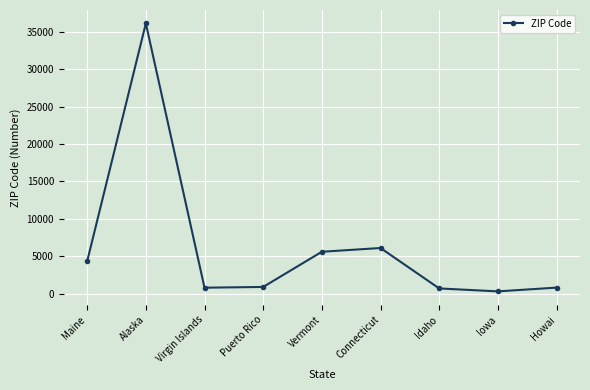

How many points are higher than both their immediate neighbors (excluding endpoints)?

2